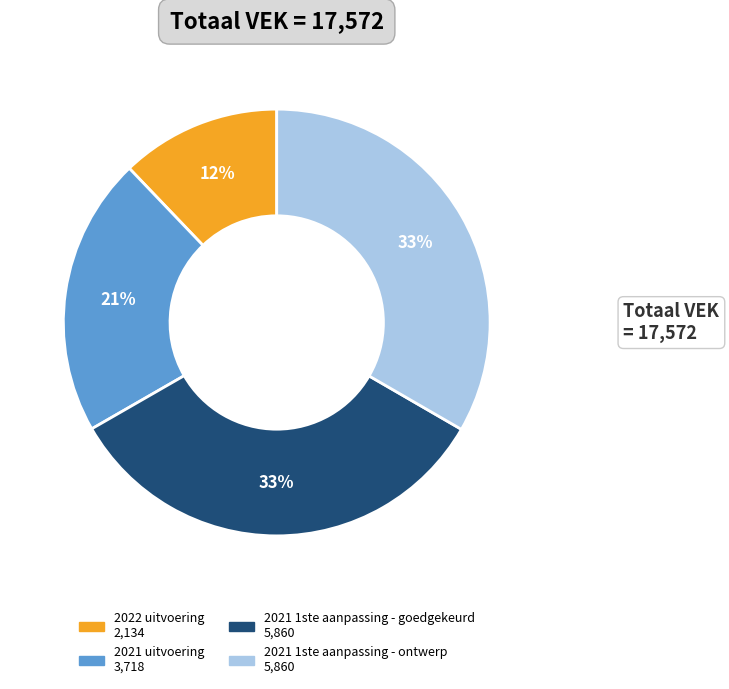

Do 2021 1ste aanpassing - goedgekeurd and 2021 1ste aanpassing - ontwerp together represent more than half of the pie?

Yes